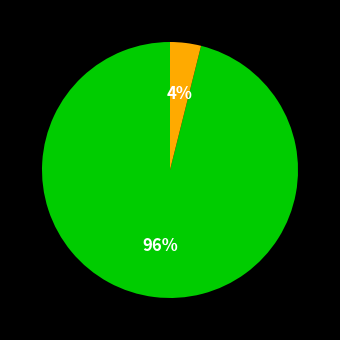

Does any single category account for the majority?

Yes